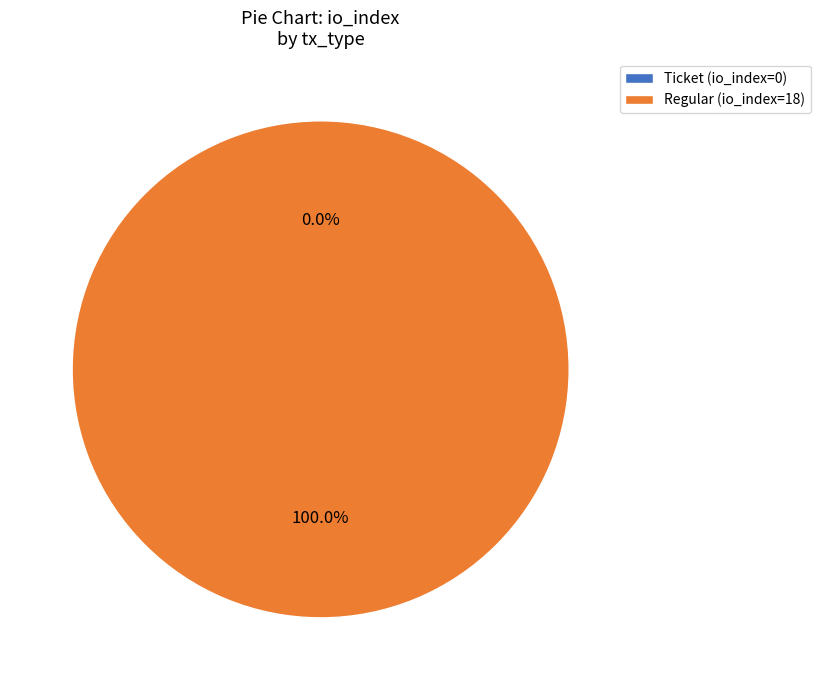

True or false: Regular (io_index=18) accounts for 100% of the total.

True